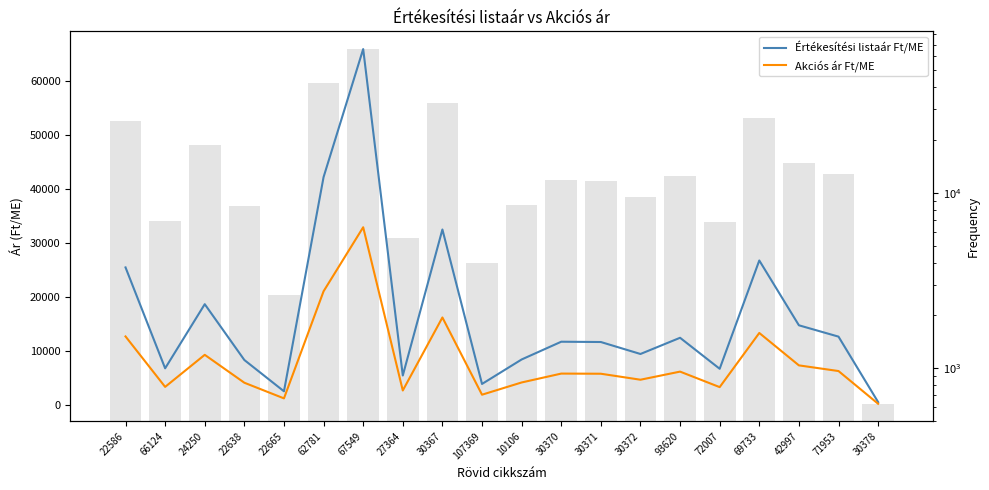

At how many categories does at least one series exceed 31030?

3